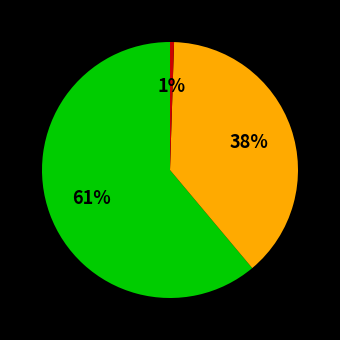

Does any single category account for the majority?

Yes